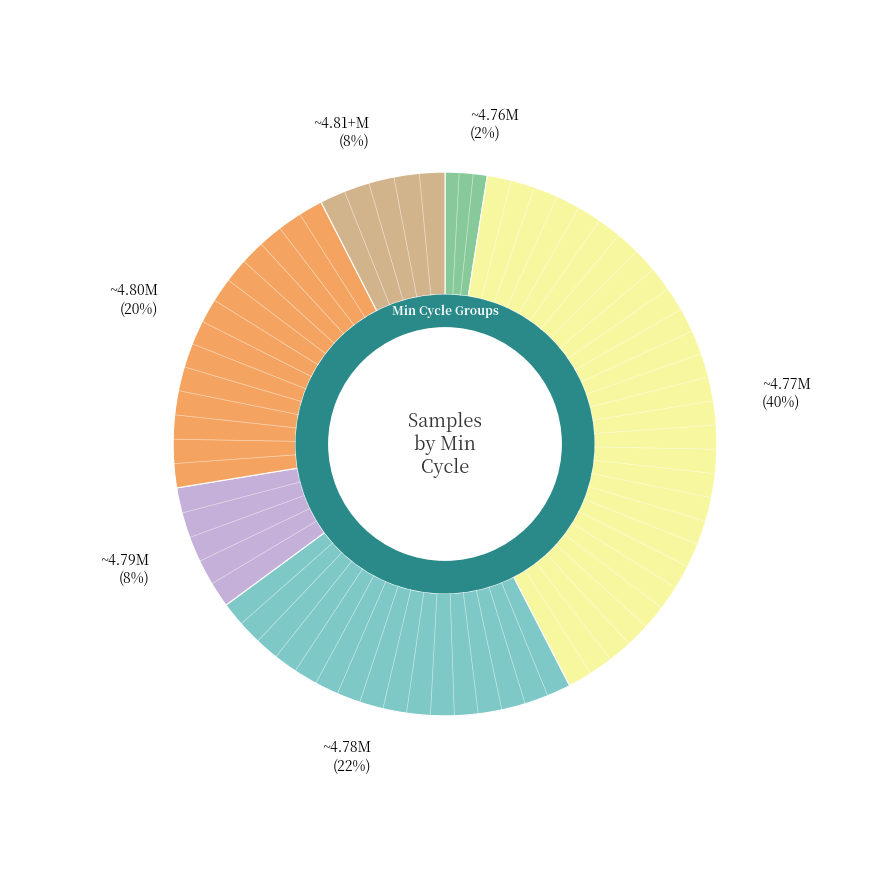

Does 30 represent more than half of the total?

No